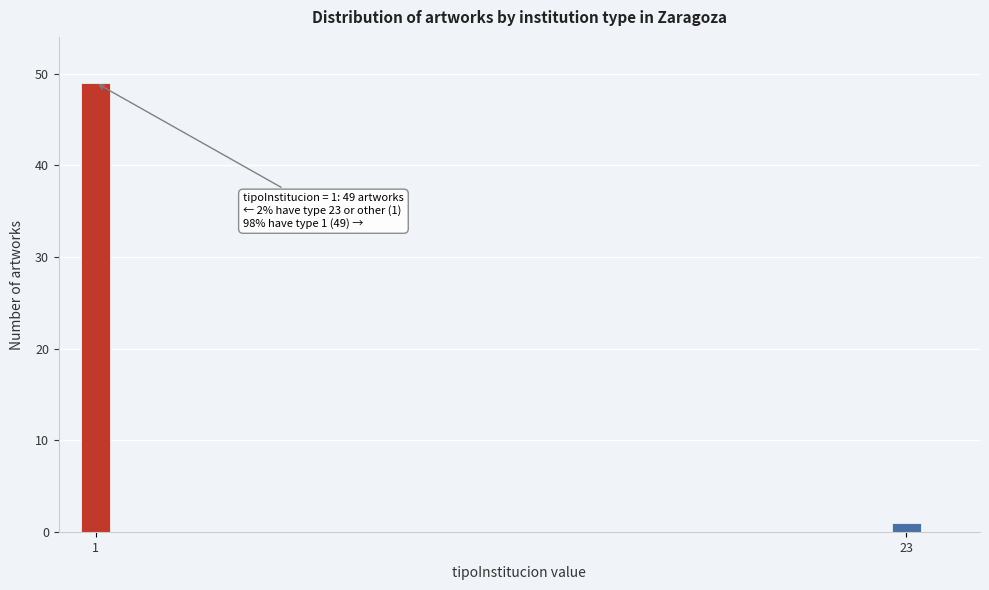

Reading right to left, transcribe all the data shown in this chart.

1	49